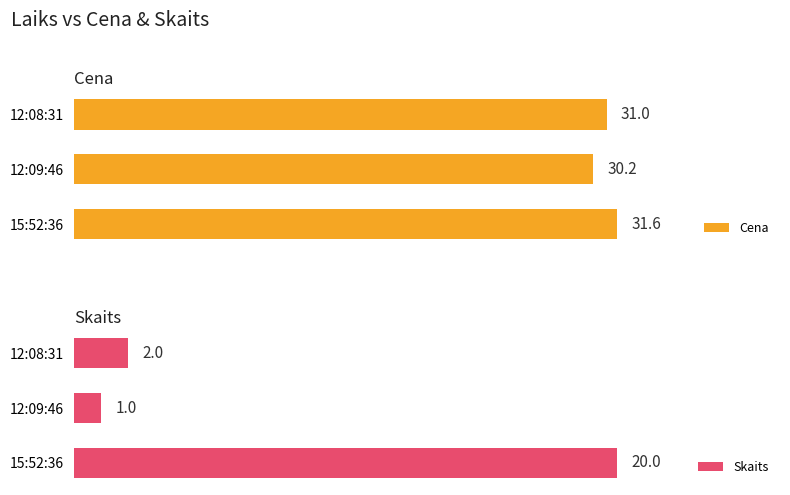

At which label does Skaits reach its minimum?

12:09:46